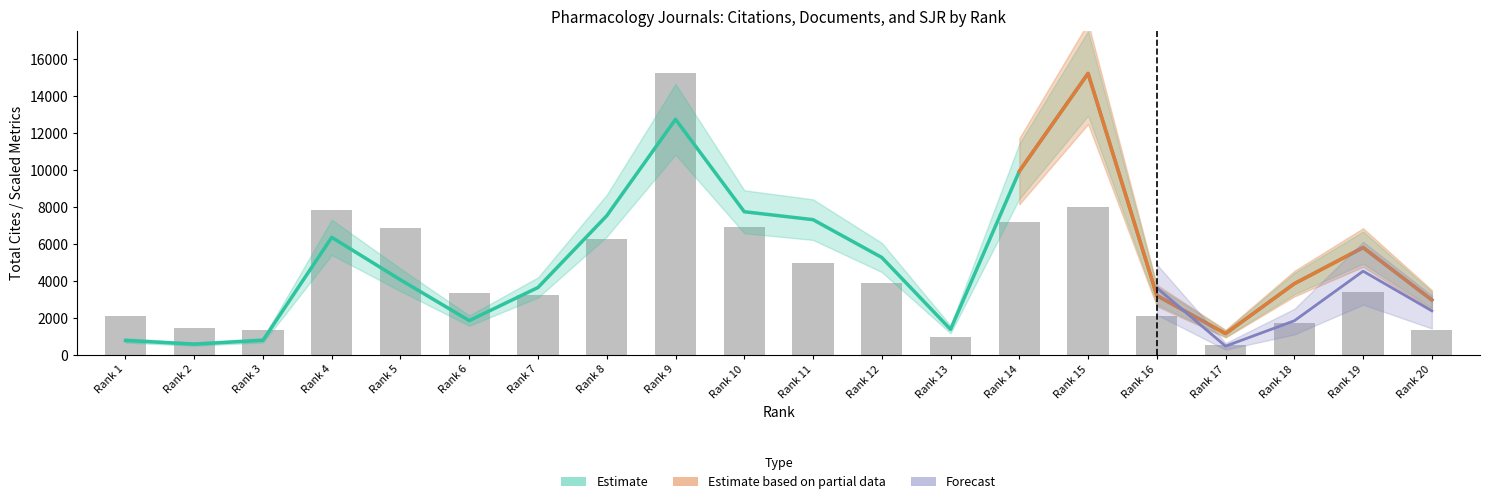

What is the change in value from Rank 14 to Rank 18?

-5494